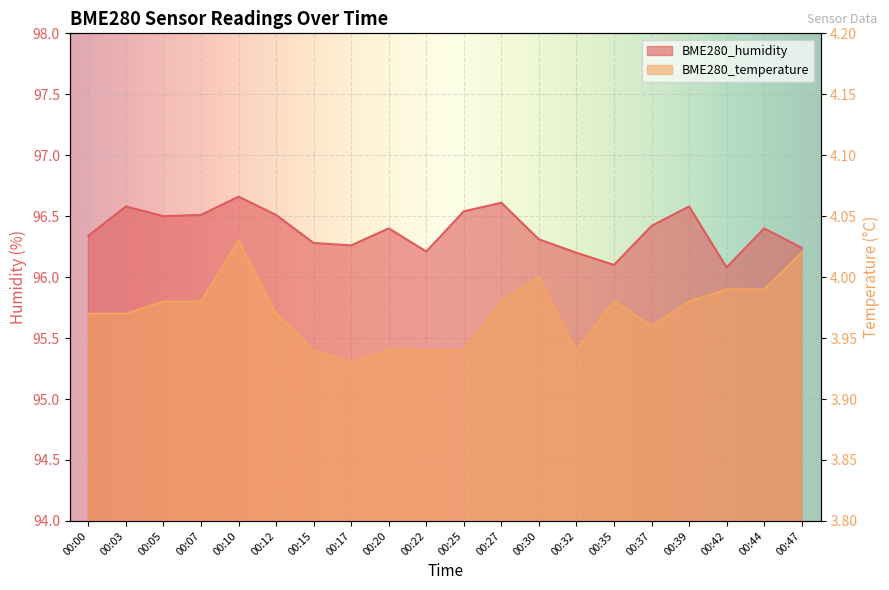

What is the value of the BME280_humidity point at the 14th from the left?

96.2